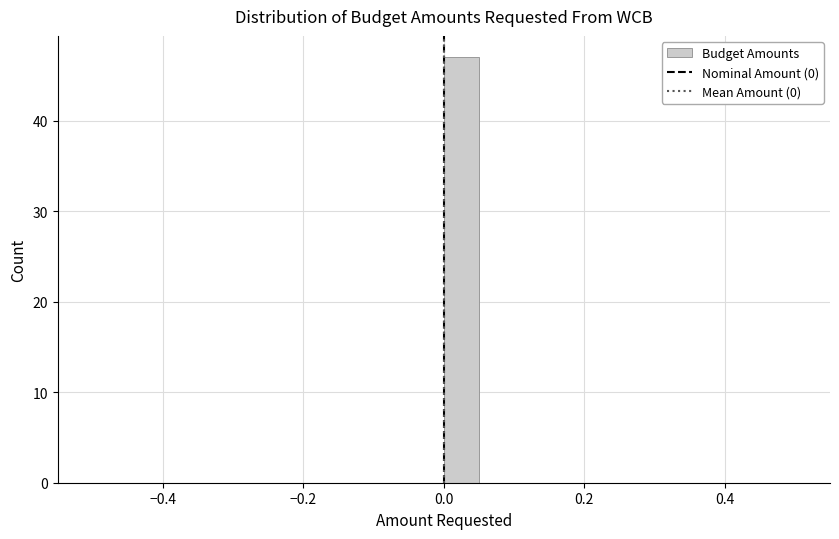

Around what value on the x-axis is the tallest bar? Give the approximate position of its centre, as read against the axis.

0.02